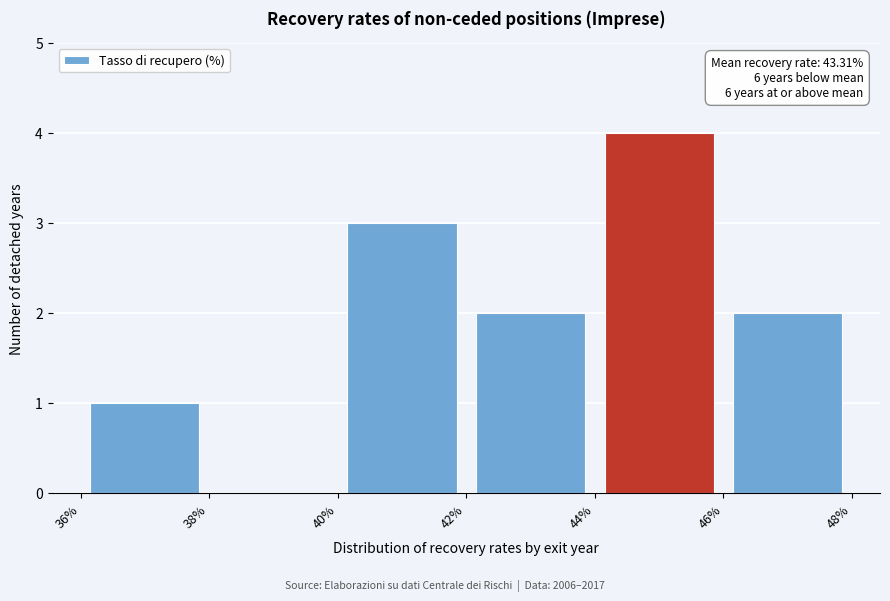

Which range on the x-axis has the tallest bar?

44% to 46%